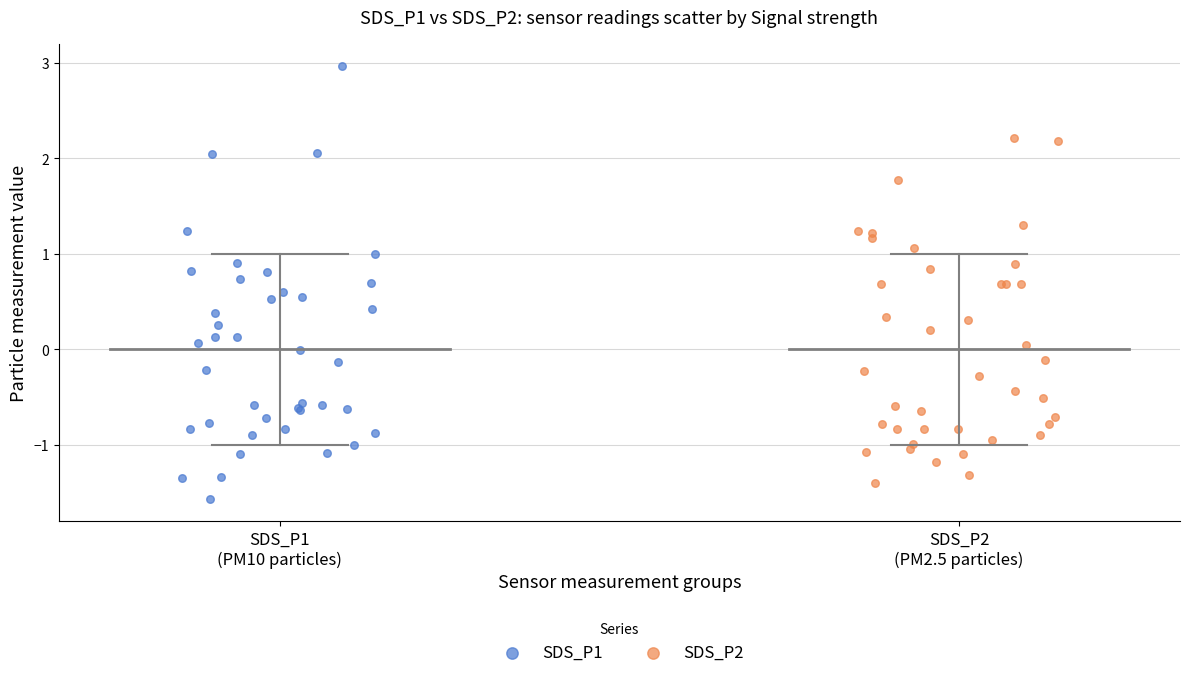

Which series contains the highest Y value?

SDS_P1